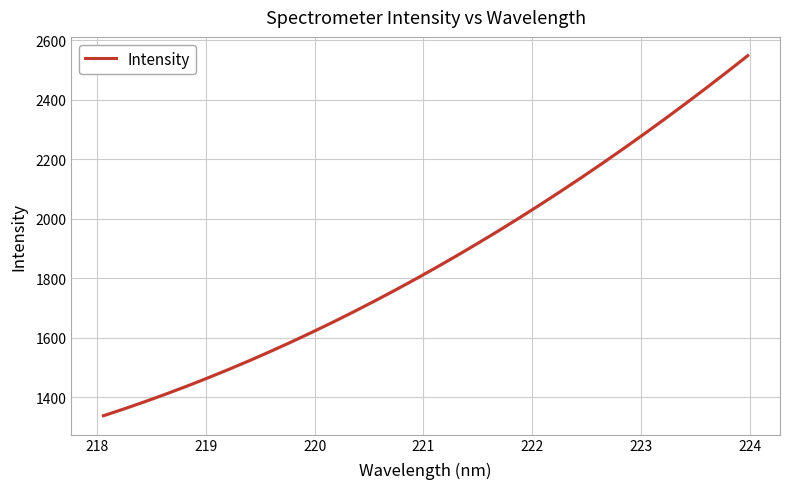

What is the maximum value shown in the chart?

2548.5